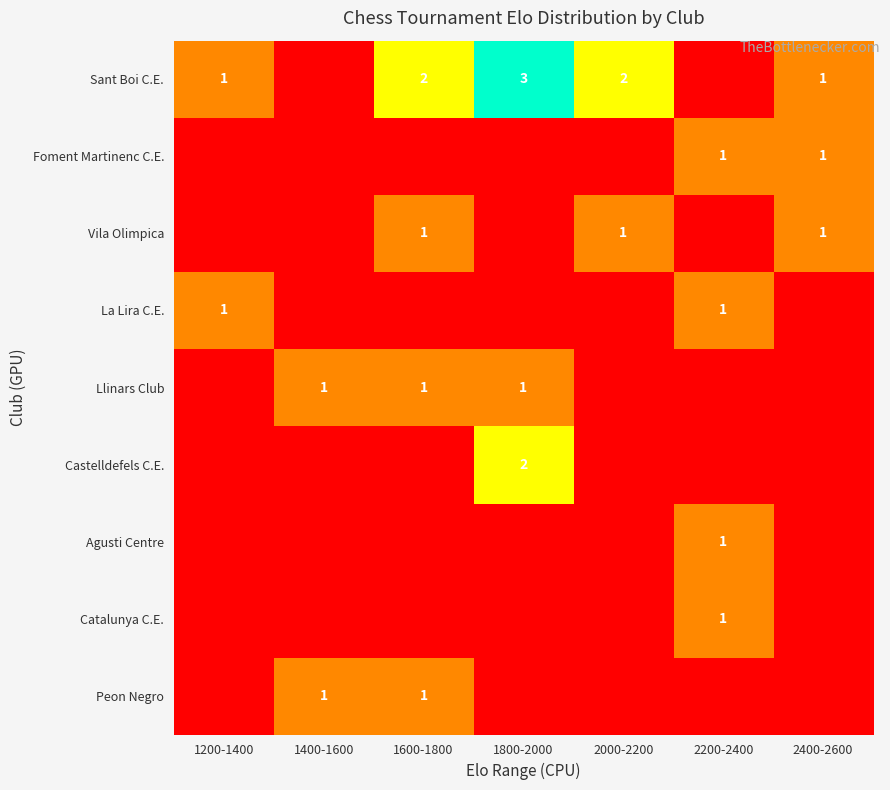

Is it true that Foment Martinenc C.E. equals 0 at 2200-2400?

False